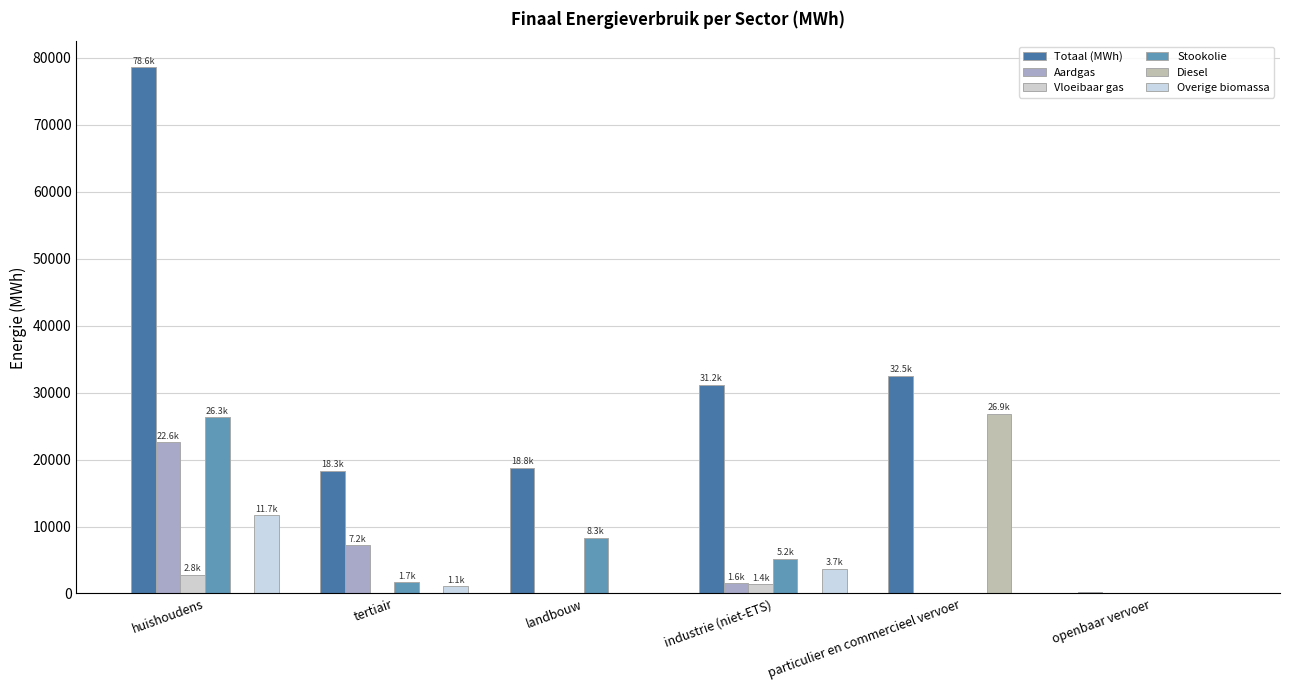

How many values in the Stookolie series exceed 5196?

3